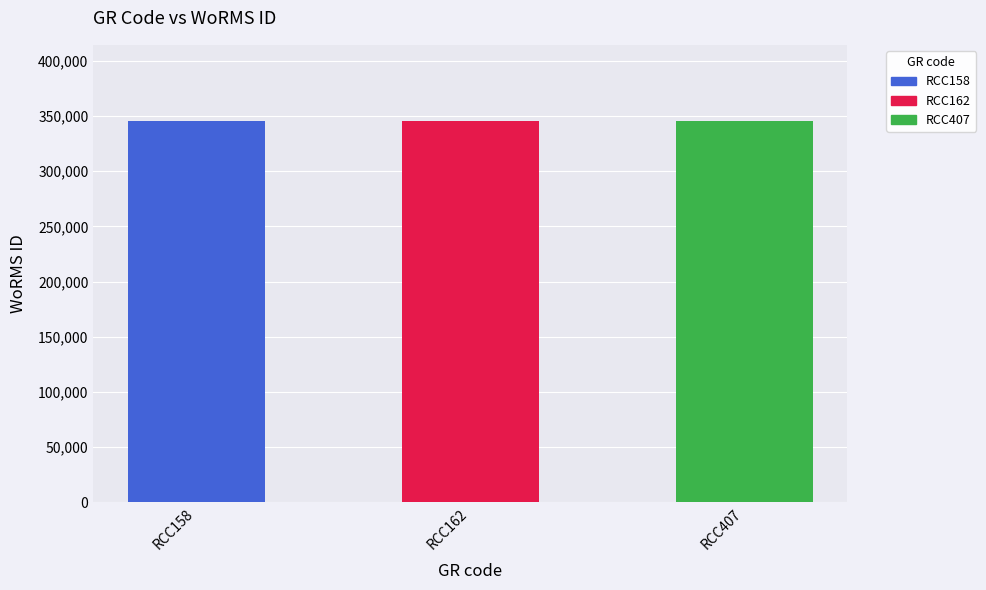

What is the greatest value displayed?

345516